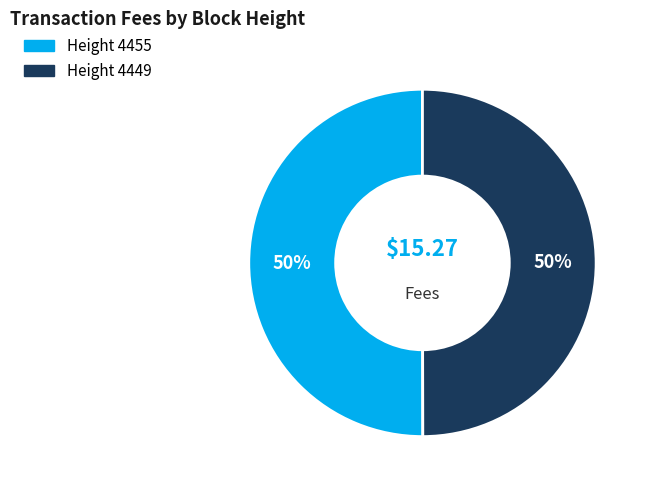

How many slices are in this pie chart?

2